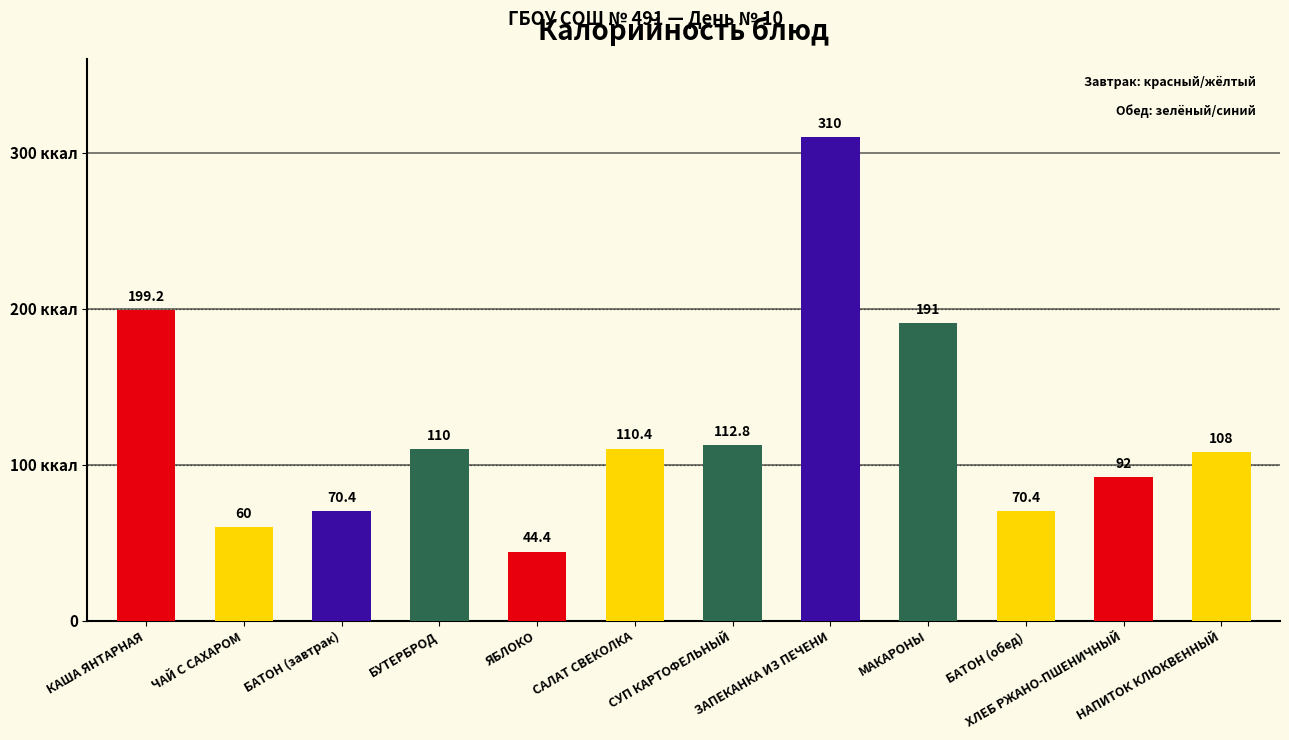

What is the difference between the values at СУП КАРТОФЕЛЬНЫЙ and САЛАТ СВЕКОЛКА?

2.4